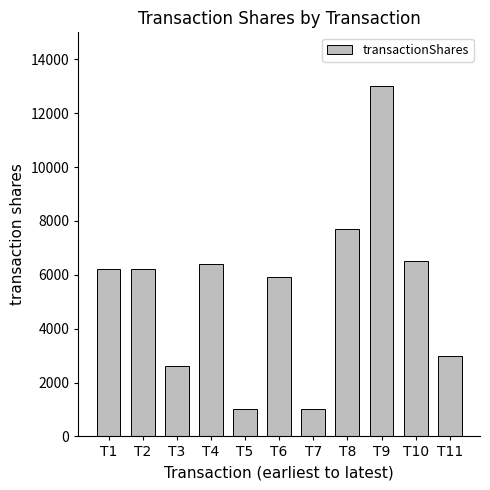

The chart shows a value of 3663 at T2. True or false?

False